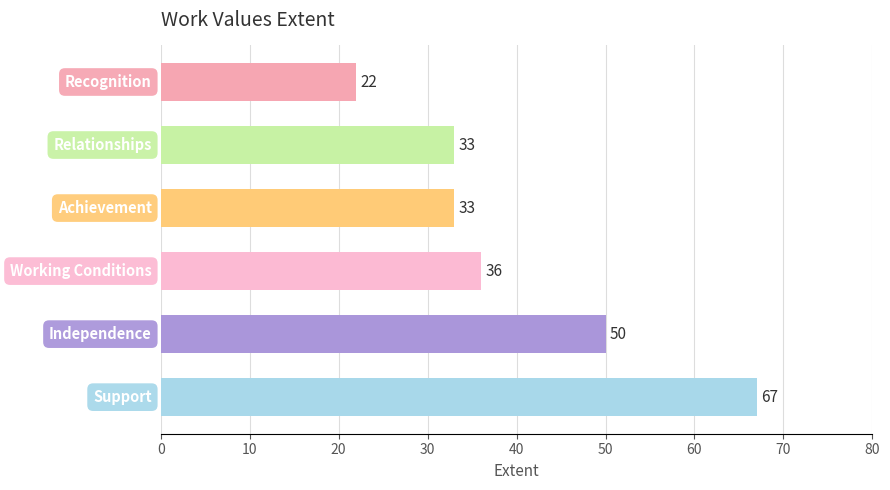

What is the sum of all values?

241